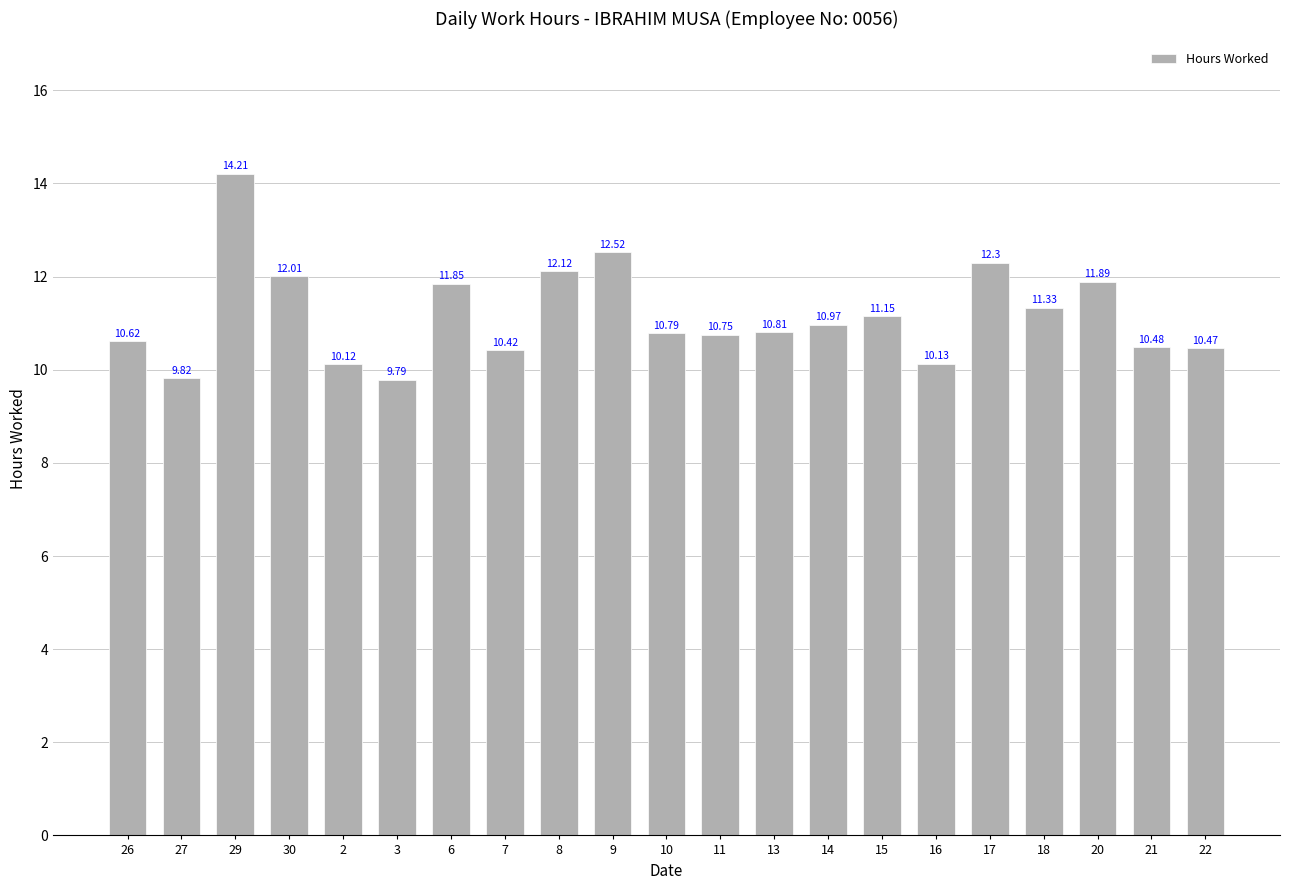

At which category does the chart reach its peak across all series?

29